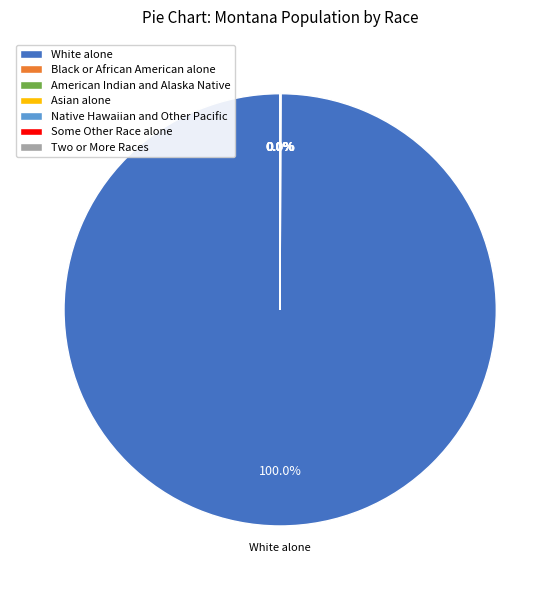

Is there any slice that represents more than half of the pie?

Yes